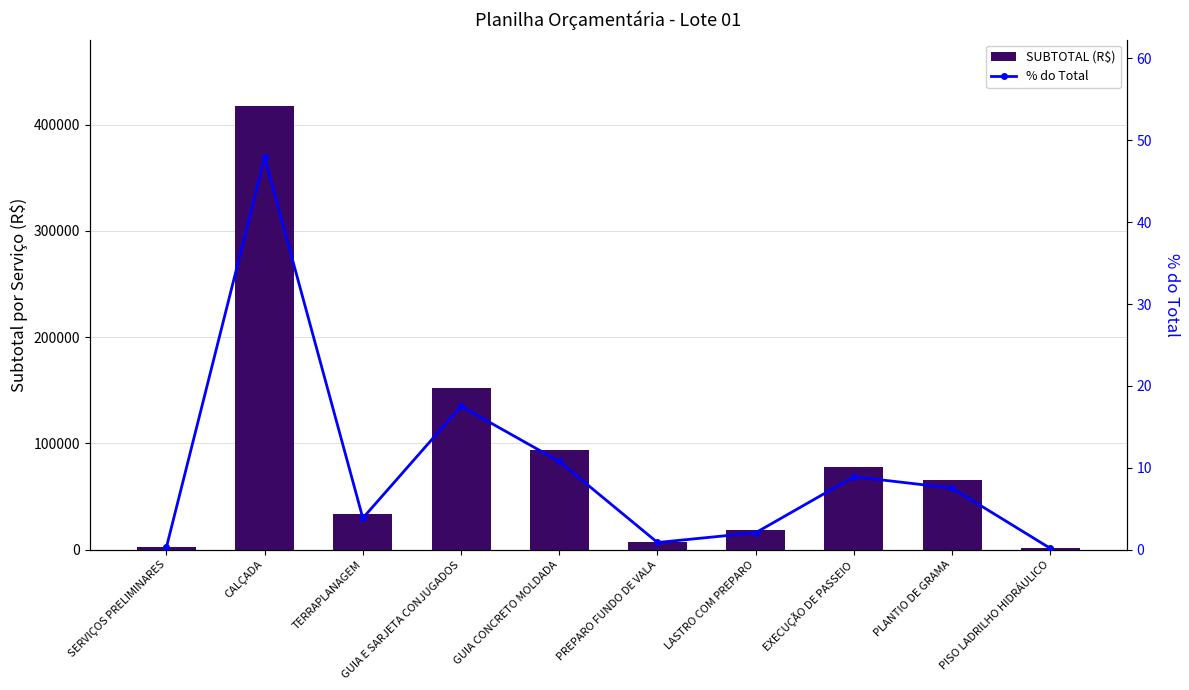

Reading left to right, transcribe all the data shown in this chart.

SUBTOTAL (R$): 2546.5	417350.3	33705.1	152654.5	93941.4	7773.0	18161.0	77732.7	65574.5	1513.1
% do Total: 0.3	47.9	3.9	17.5	10.8	0.9	2.1	8.9	7.5	0.2